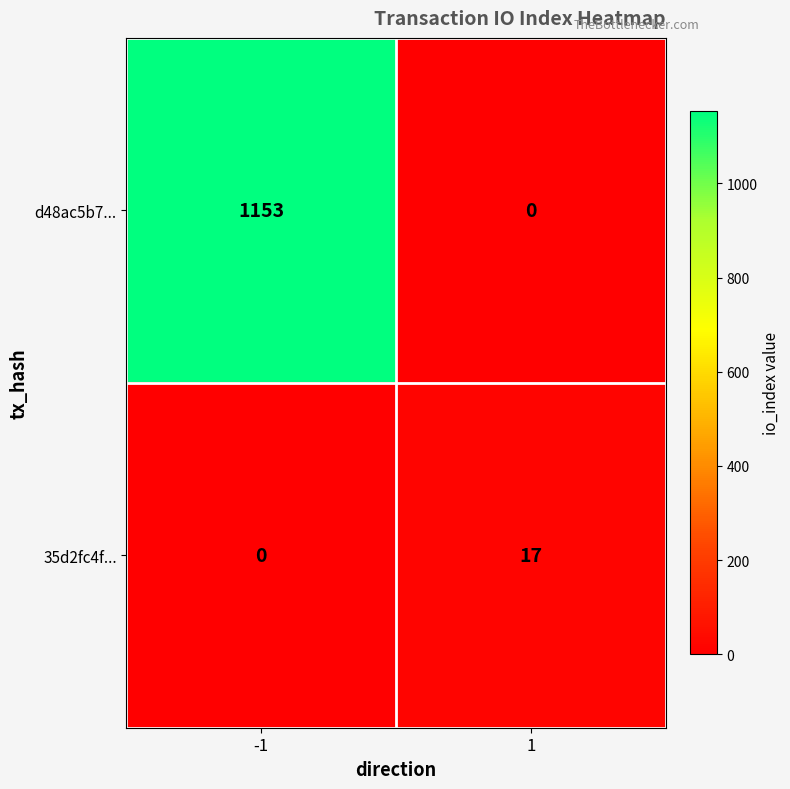

Rank the series at 1 from highest to lowest value.

35d2fc4f..., d48ac5b7...